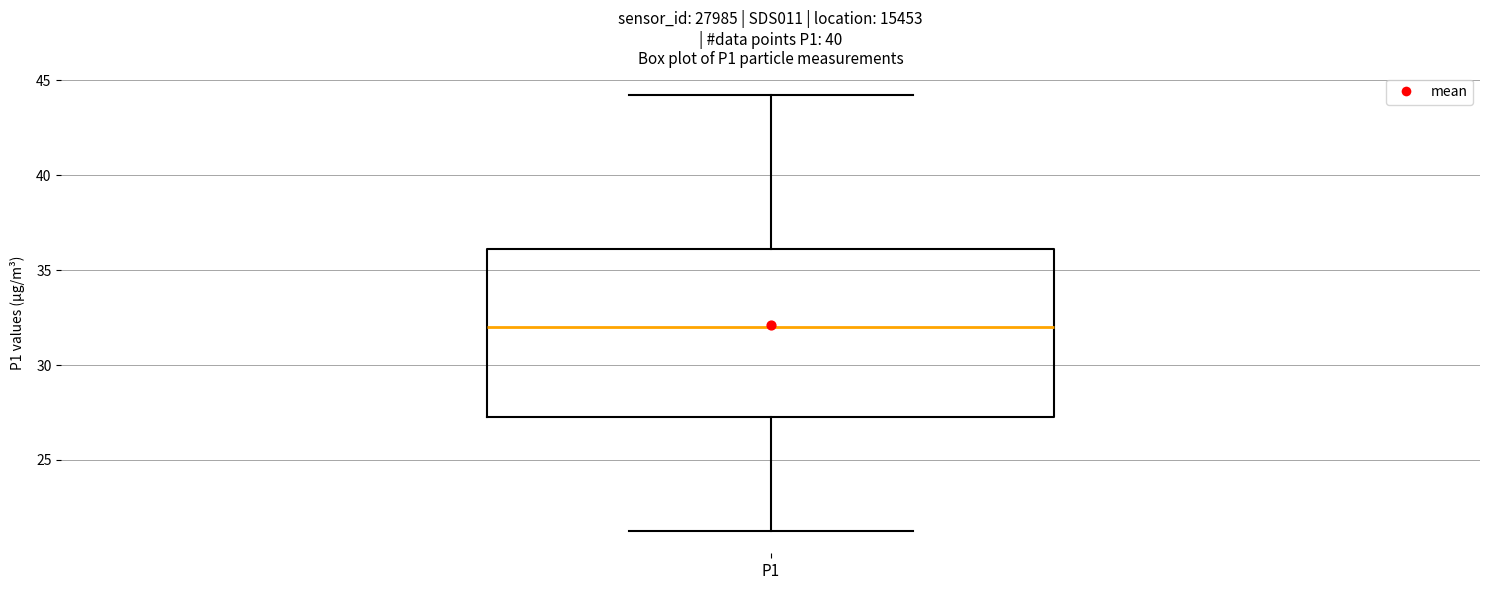

Read this box plot against the y-axis: the position of the median line, the range covered by the box, and the ends of both whiskers. The values are not printed on the chart, so give them approximately, as read against the axis.

median 32.0, box 27.5 to 36.0, whiskers 21.0 to 44.5